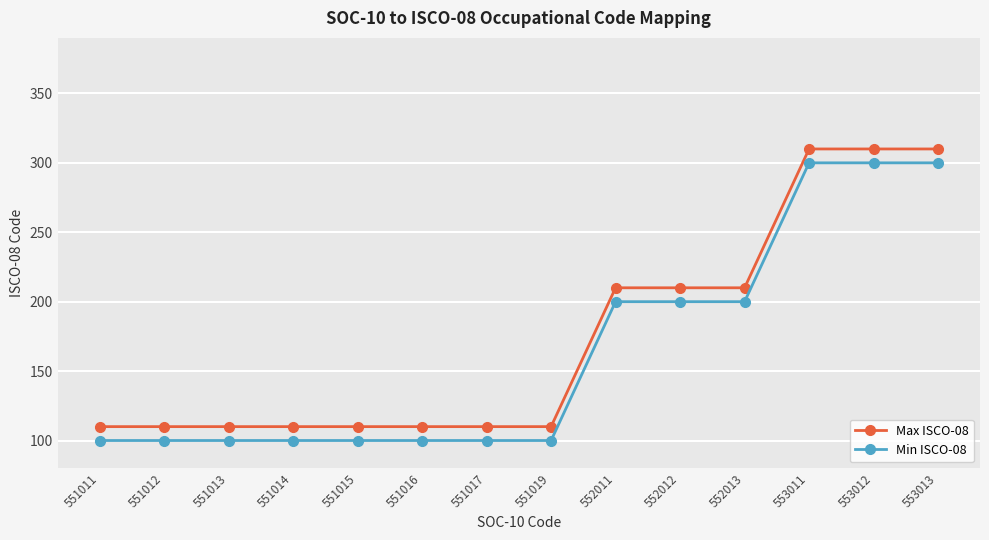

What is the total value across all series at 552012?

410